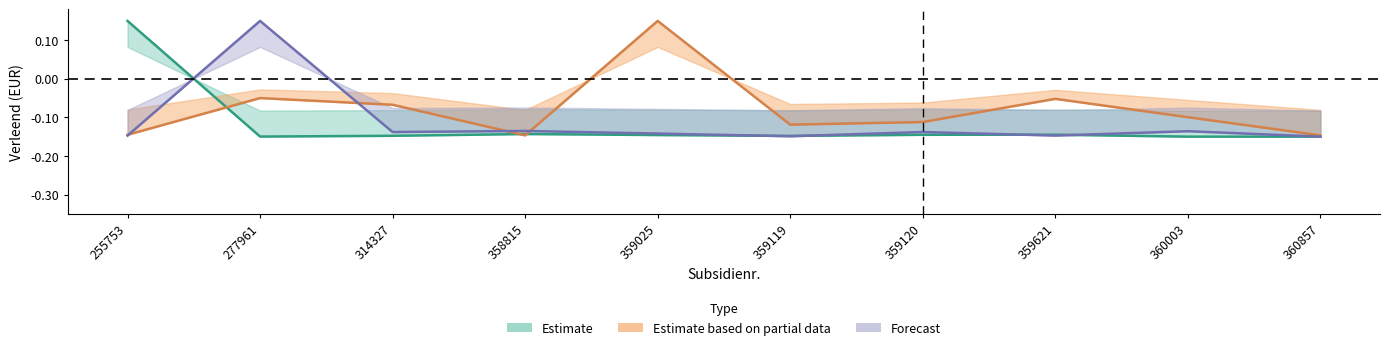

How many categories are shown in the chart?

10